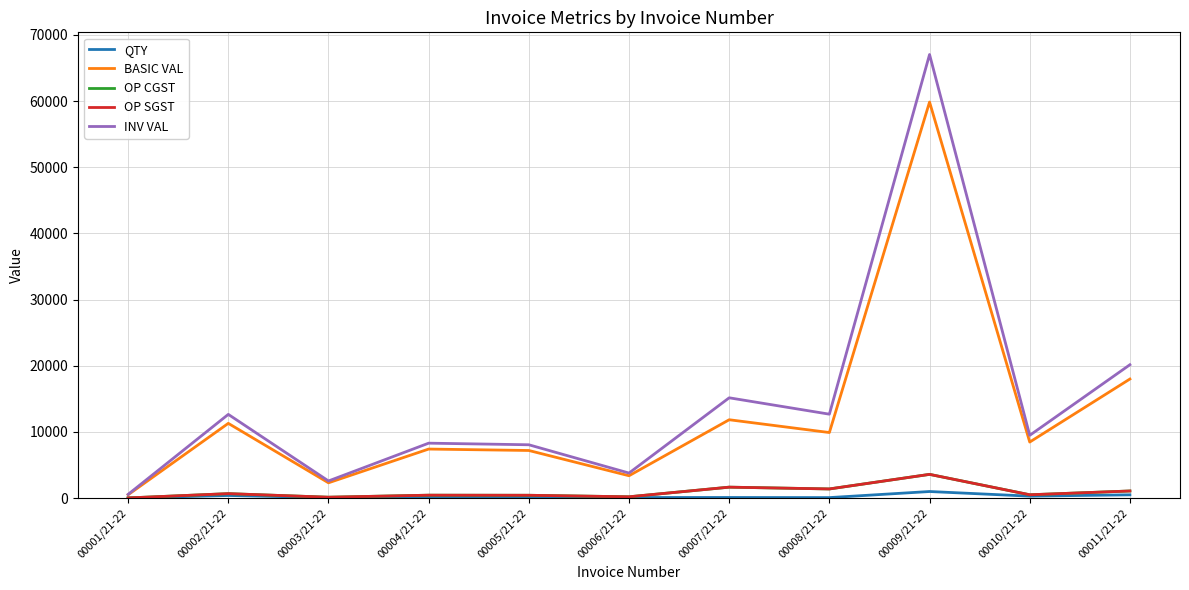

The value of OP CGST at 00007/21-22 is 1658.5. True or false?

True